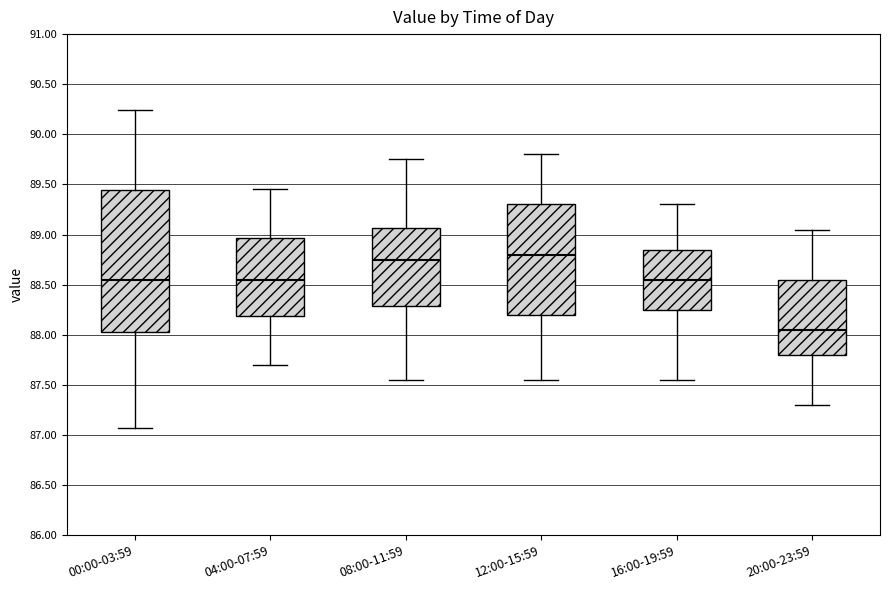

Which box is the tallest, from its lower edge to its upper edge?

00:00-03:59